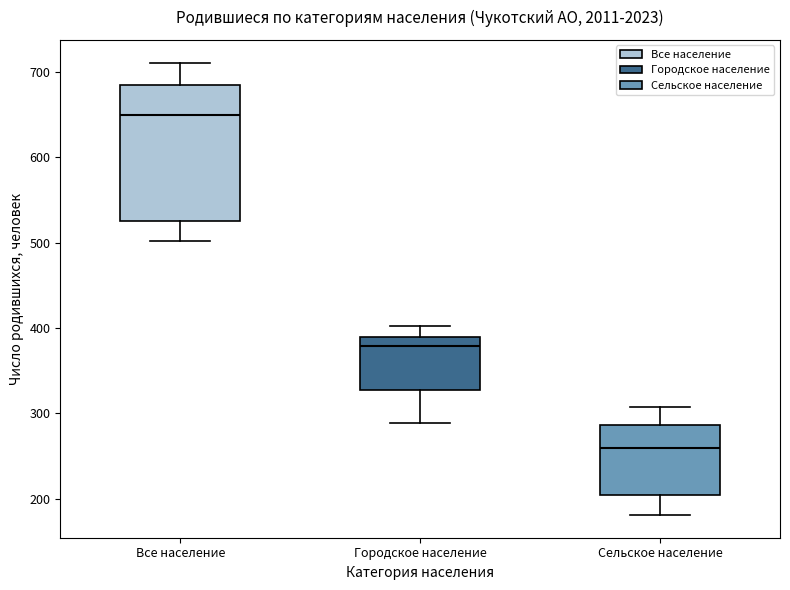

Comparing the boxes themselves (not the whiskers), which one is the tallest?

Все население